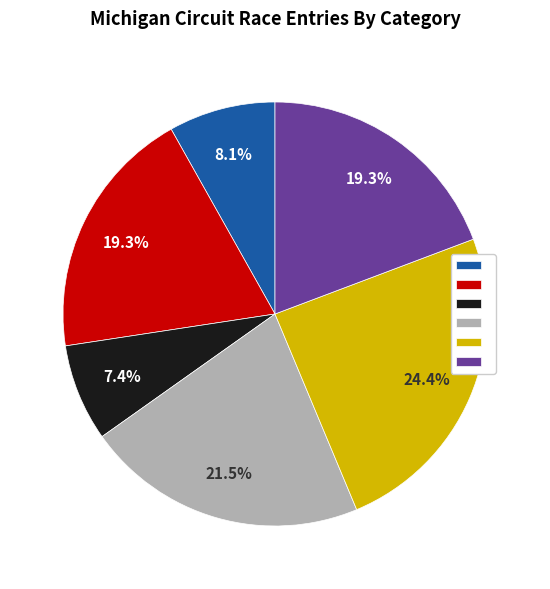

Is there a majority slice in this chart?

No